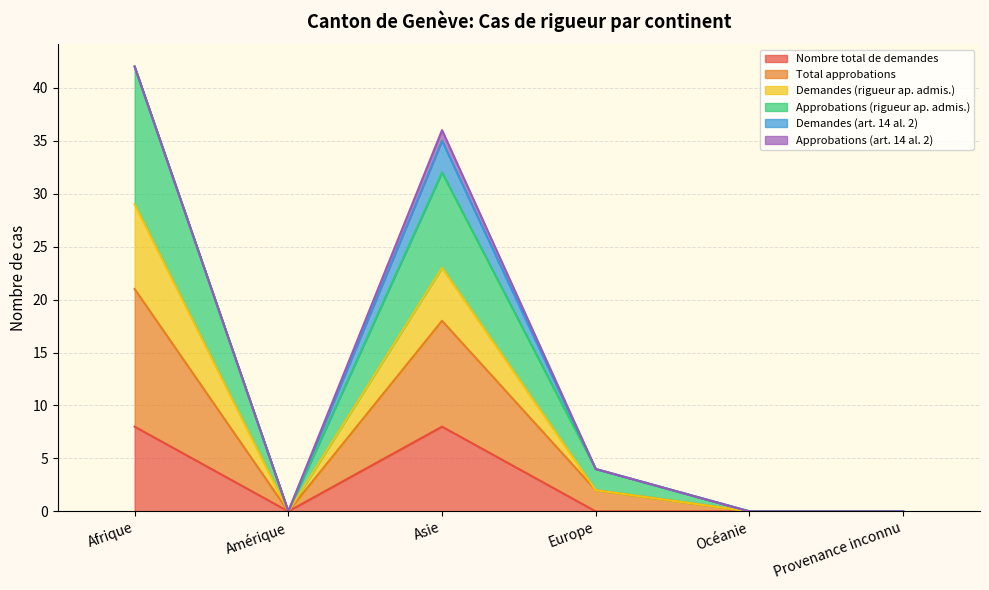

What is the label of the 2nd point from the right?

Océanie